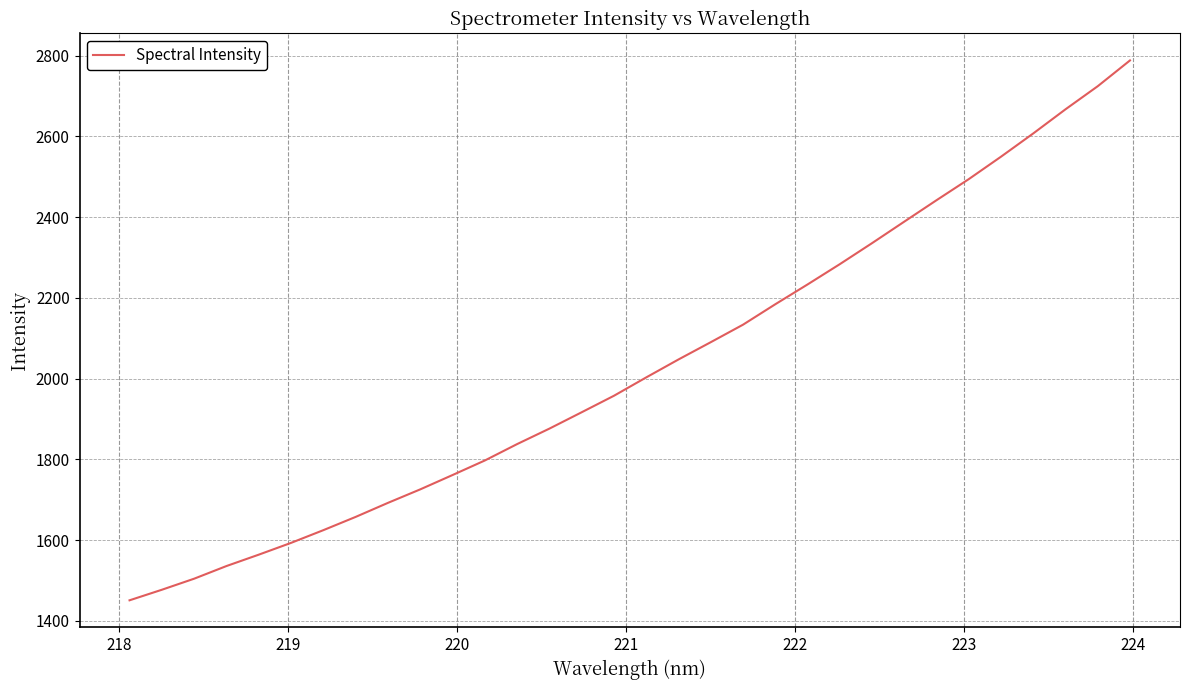

What is the difference between the maximum and minimum values?

1337.1